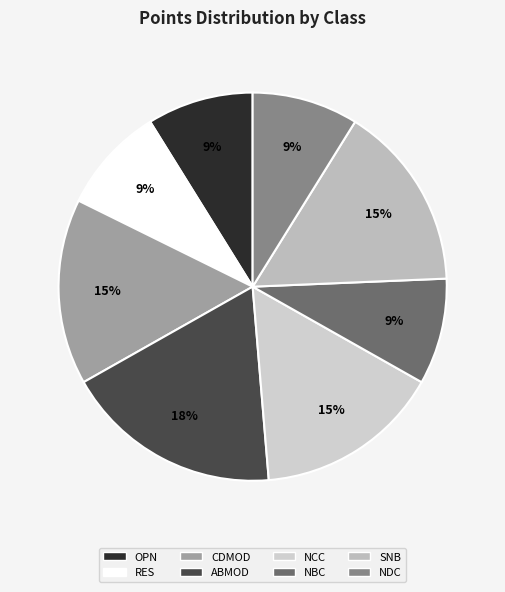

Which category has the biggest portion of the pie?

ABMOD